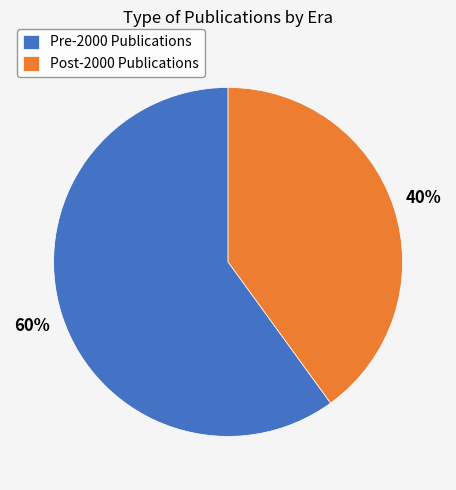

What percentage is the Post-2000 Publications slice, to the nearest percent?

40%